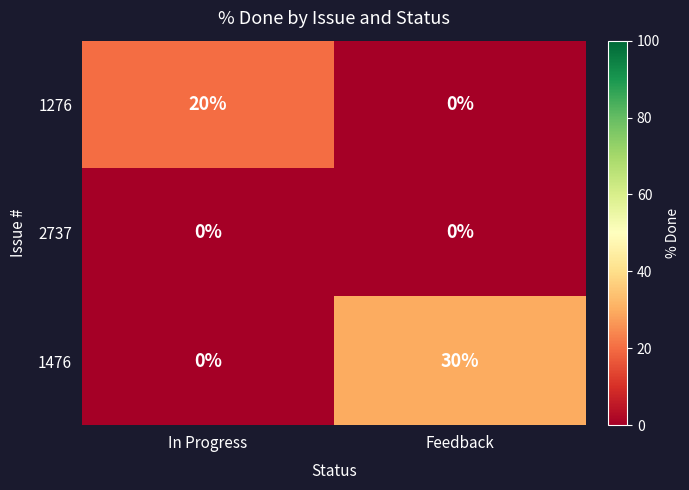

How many series are shown in this chart?

3